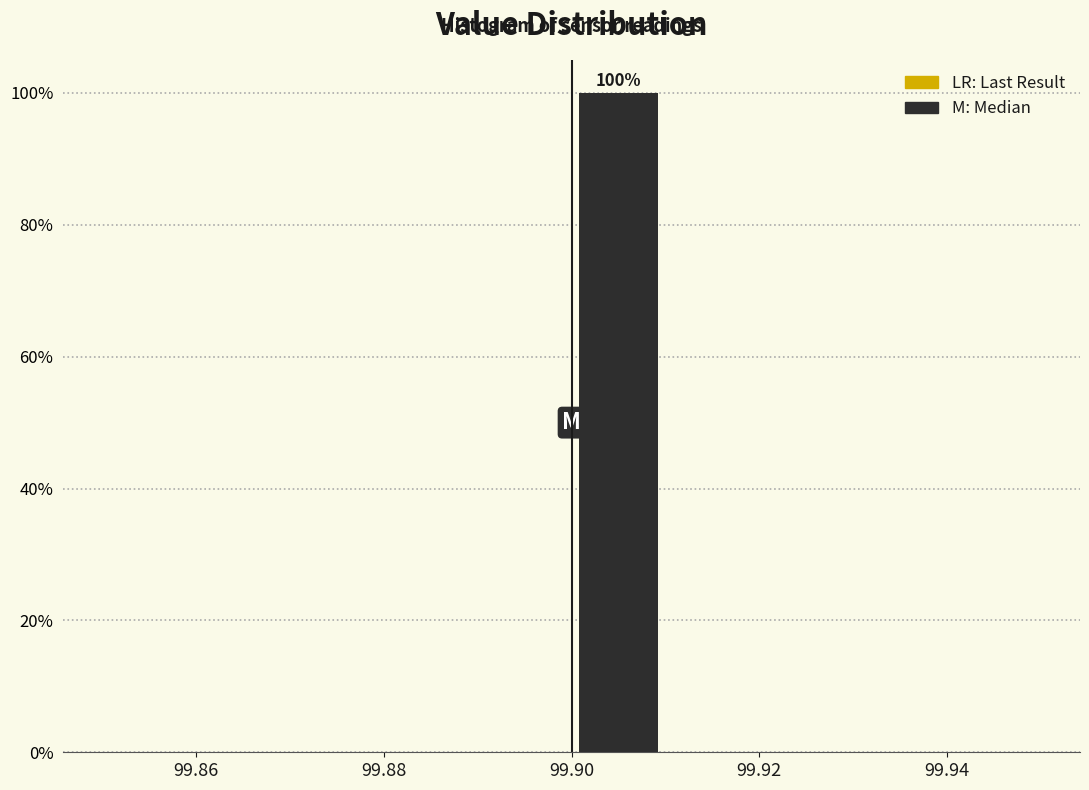

Over which range of the x-axis is the bar tallest?

99.90 to 99.91